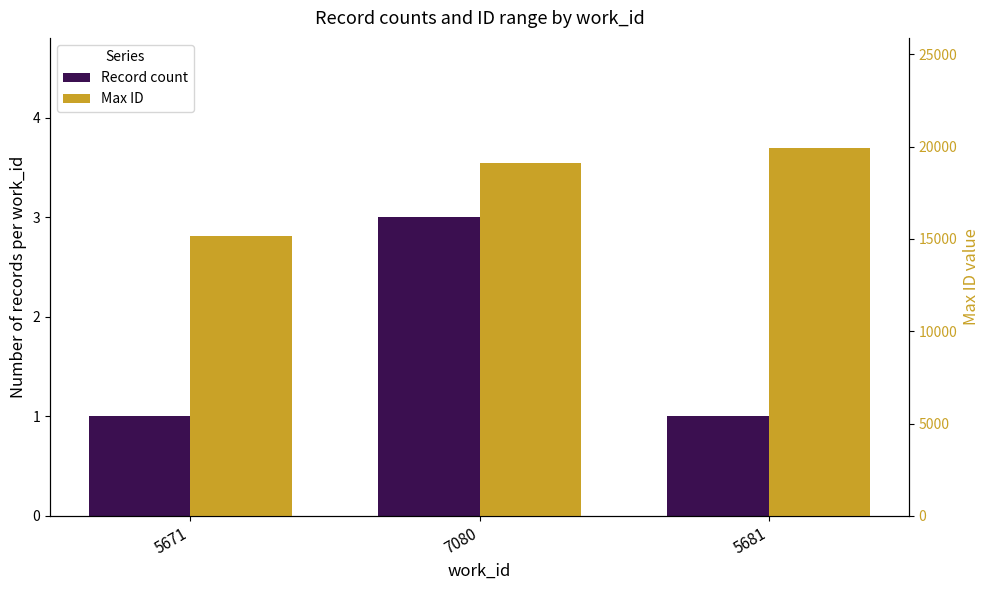

What is the label of the 2nd bar from the right?

7080